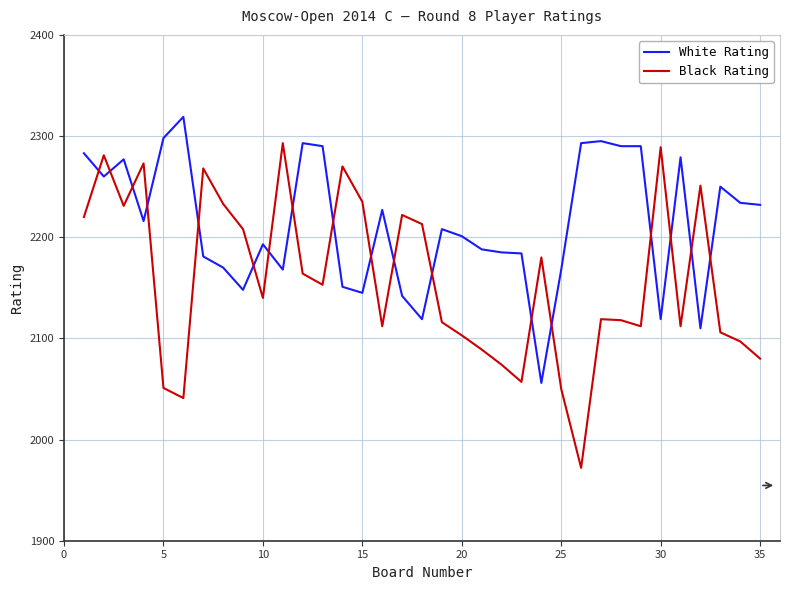

Which series has the largest range (max minus min)?

Black Rating